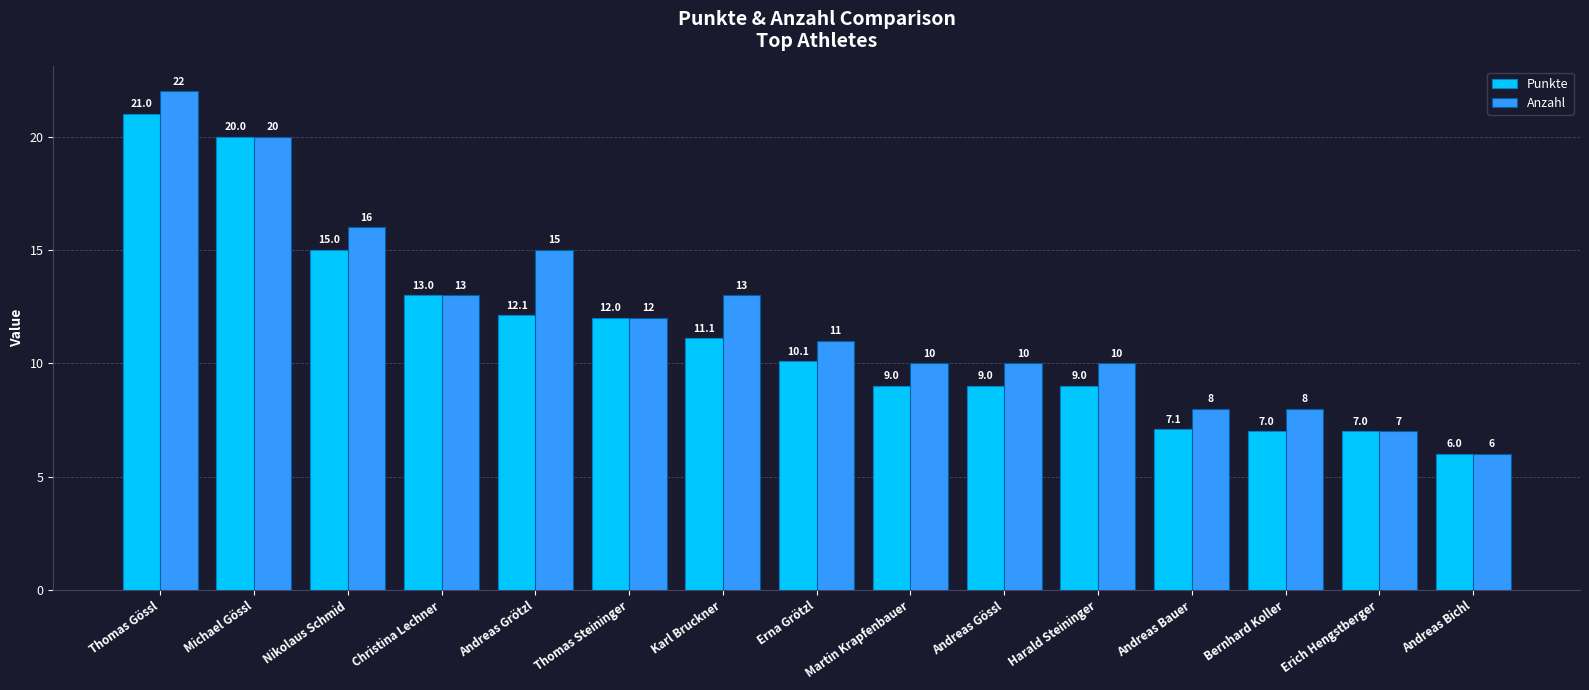

True or false: Anzahl has a value of 12.0 at Thomas Steininger.

True